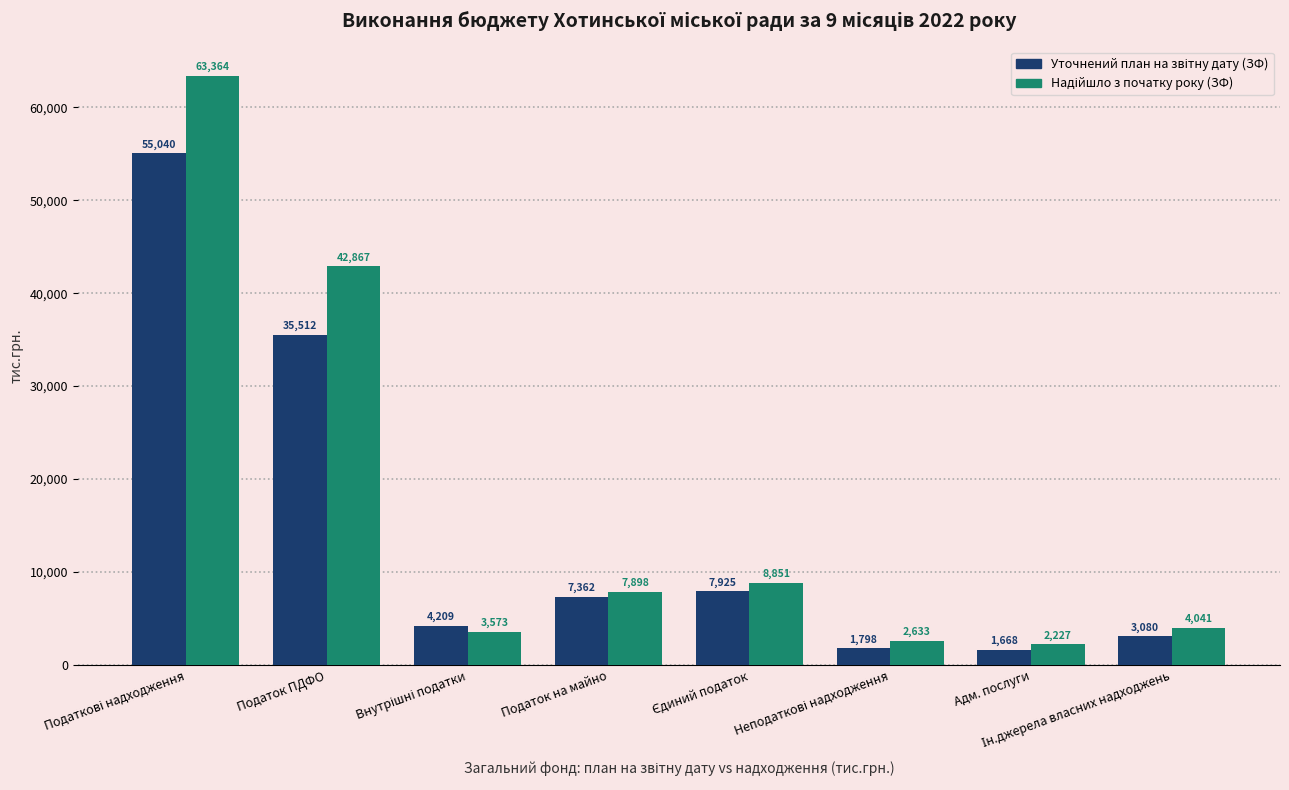

Which category has the lowest value across all series?

Адм. послуги